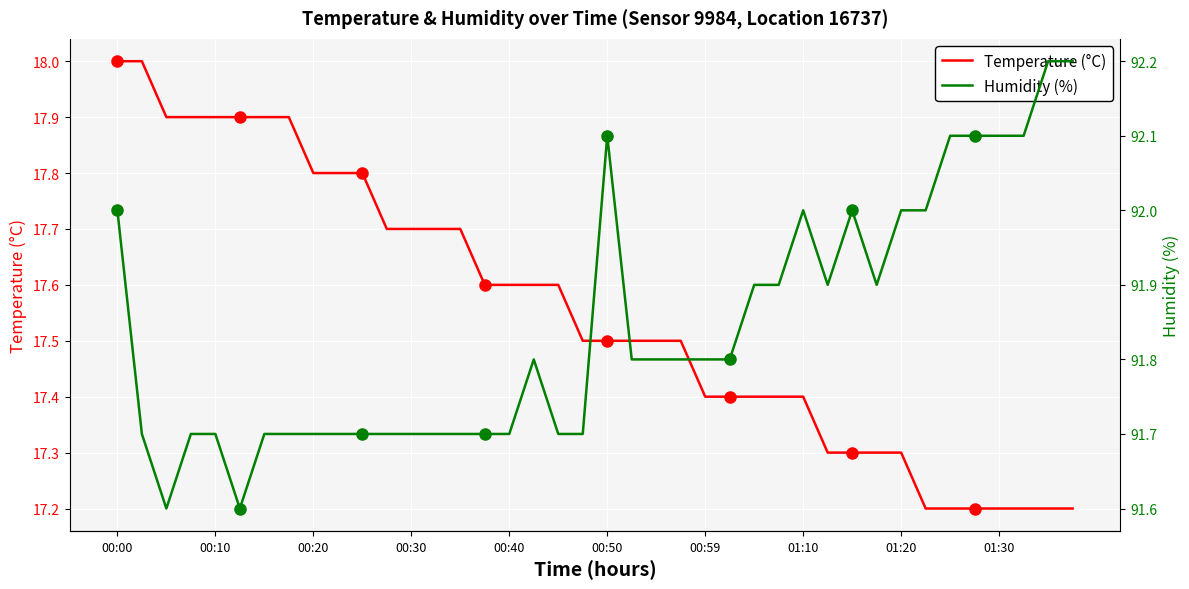

Reading left to right, extract all data points from this chart.

Temperature (°C): 18.0	18.0	17.9	17.9	17.9	17.9	17.9	17.9	17.8	17.8	17.8	17.7	17.7	17.7	17.7	17.6	17.6	17.6	17.6	17.5	17.5	17.5	17.5	17.5	17.4	17.4	17.4	17.4	17.4	17.3	17.3	17.3	17.3	17.2	17.2	17.2	17.2	17.2	17.2	17.2
Humidity (%): 92.0	91.7	91.6	91.7	91.7	91.6	91.7	91.7	91.7	91.7	91.7	91.7	91.7	91.7	91.7	91.7	91.7	91.8	91.7	91.7	92.1	91.8	91.8	91.8	91.8	91.8	91.9	91.9	92.0	91.9	92.0	91.9	92.0	92.0	92.1	92.1	92.1	92.1	92.2	92.2